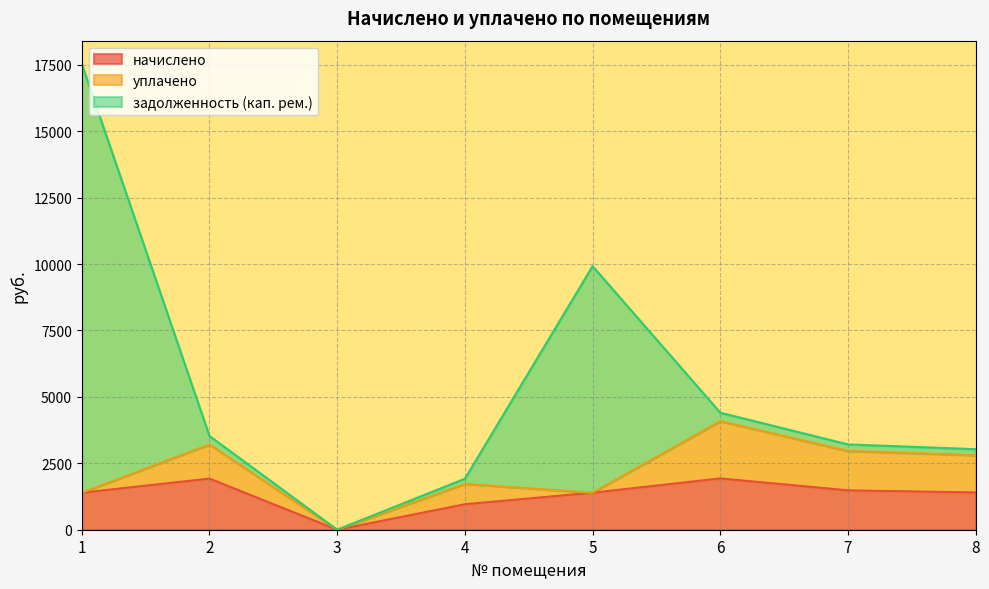

At how many categories does at least one series exceed 12683?

1